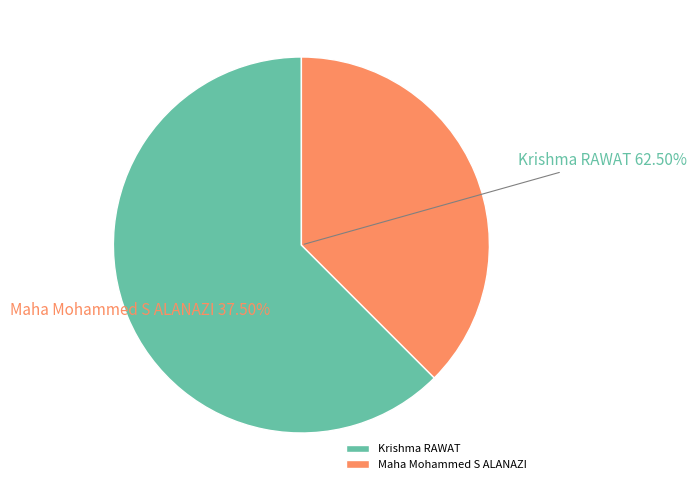

Which slice is the largest?

Krishma RAWAT